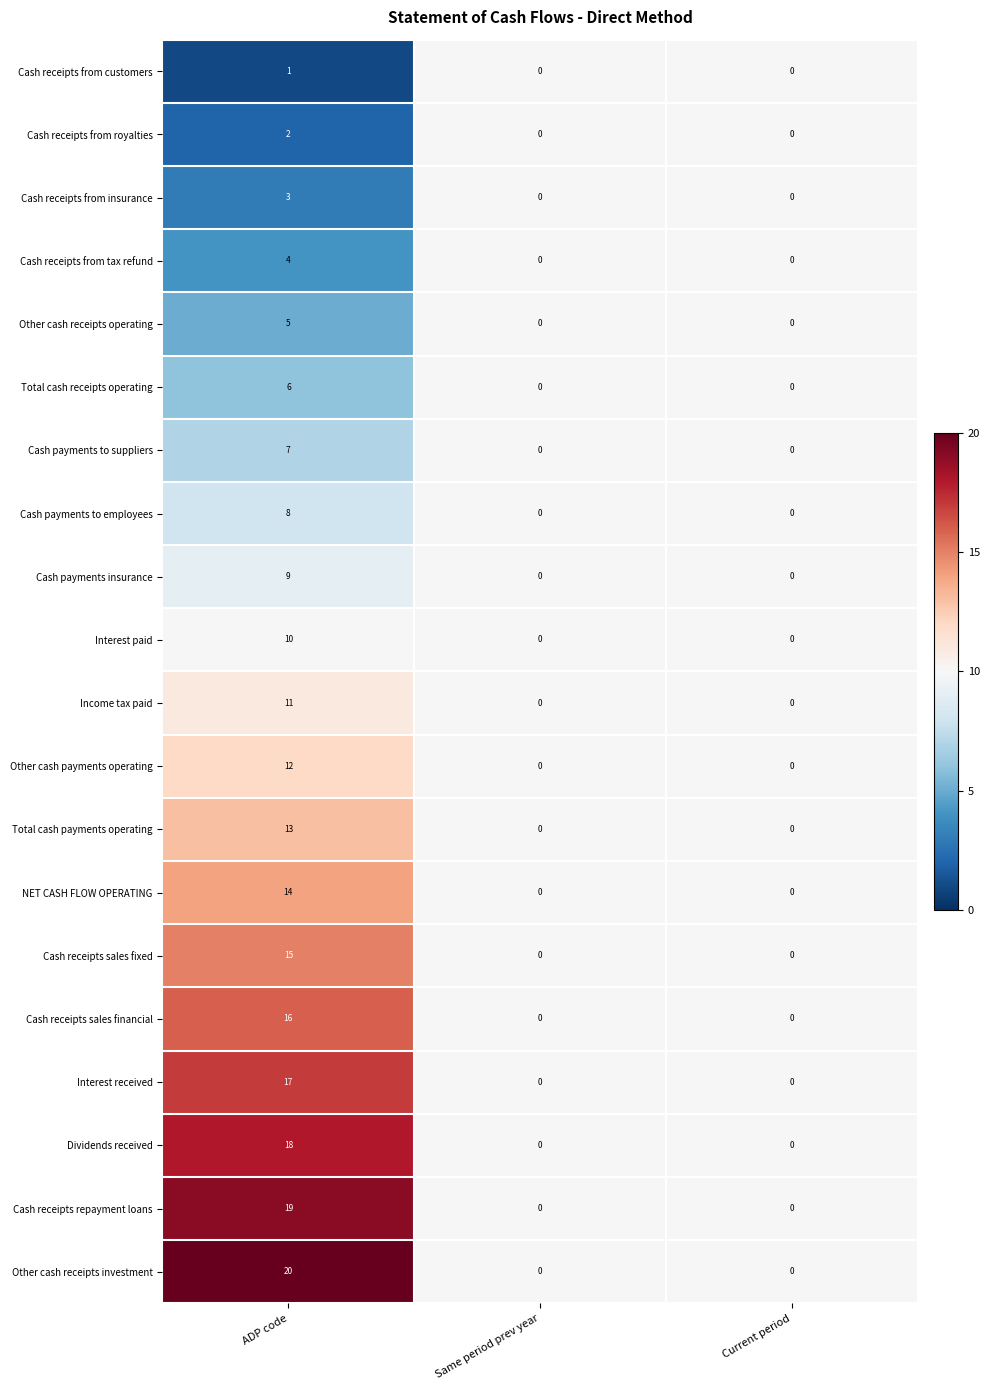

At which label does Interest paid reach its peak?

ADP code